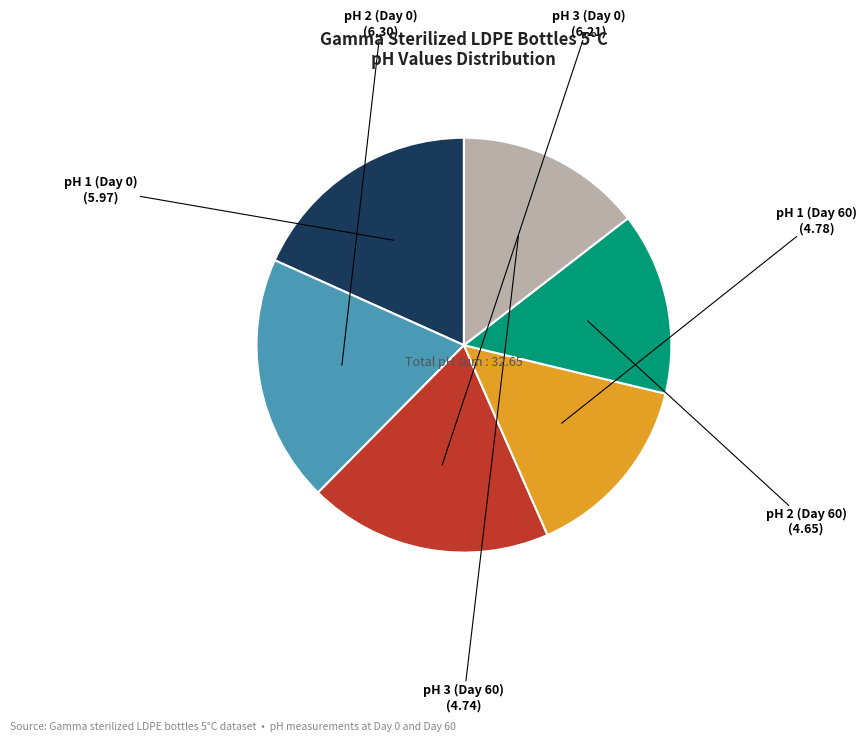

Is there a majority slice in this chart?

No